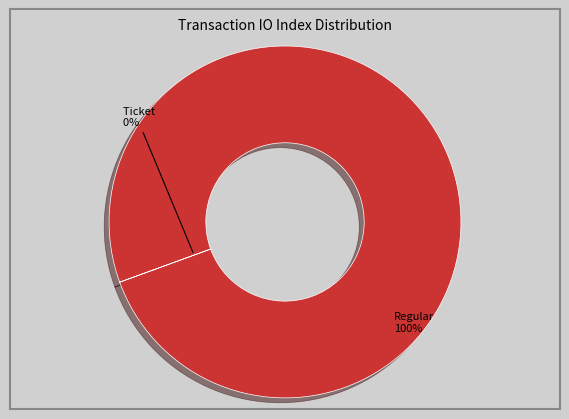

What is the majority slice?

Regular